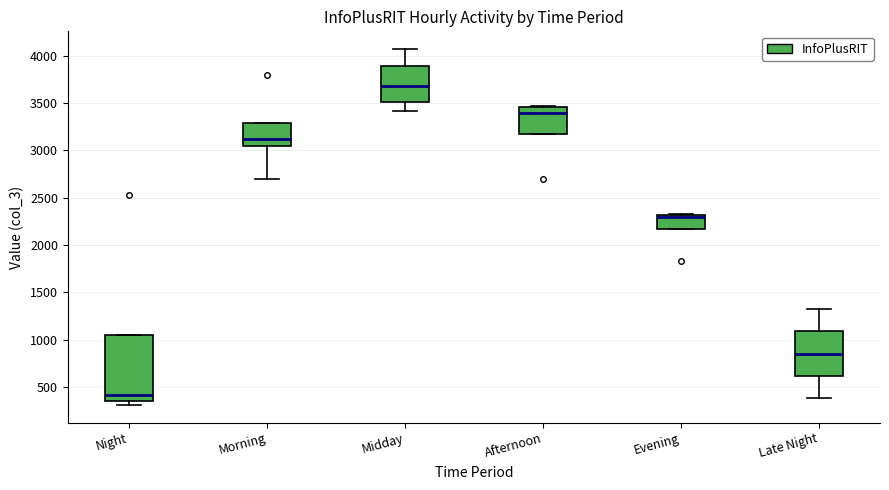

Which box has the lowest median line?

Night